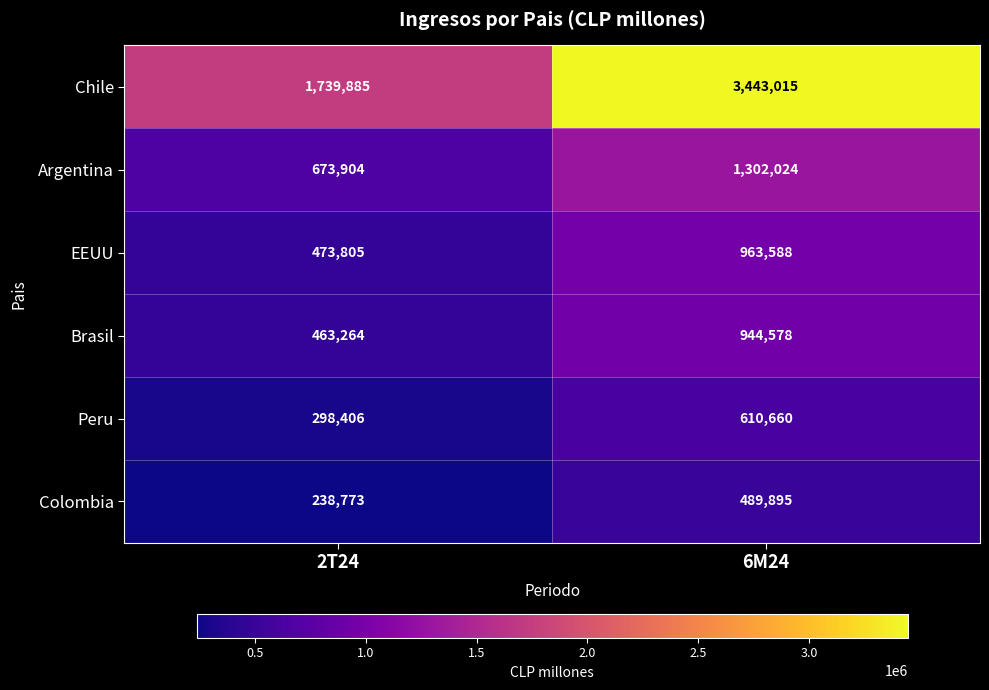

The value of Peru at 2T24 is 298406. True or false?

True